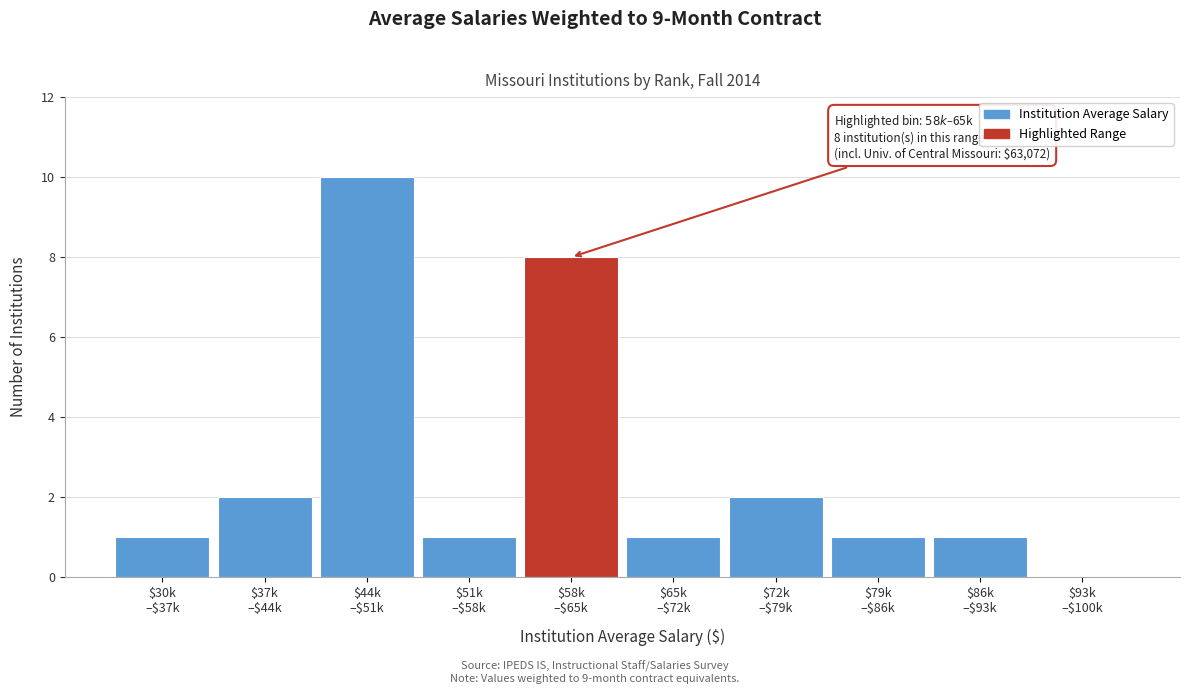

What is the sum of all values?

27